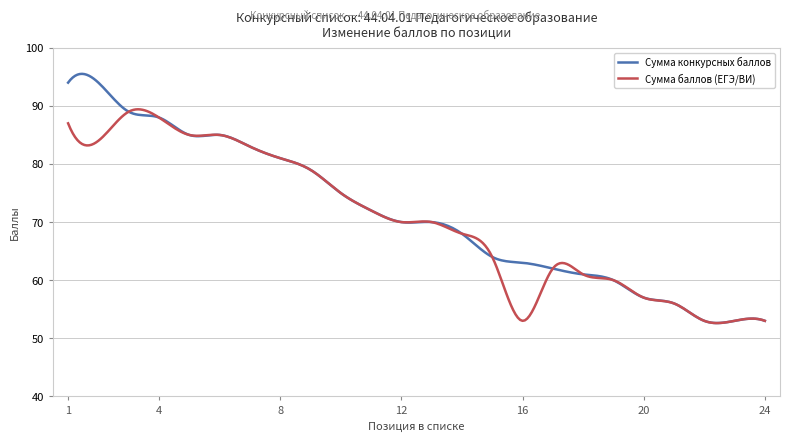

Which series has the widest spread of values?

Сумма конкурсных баллов